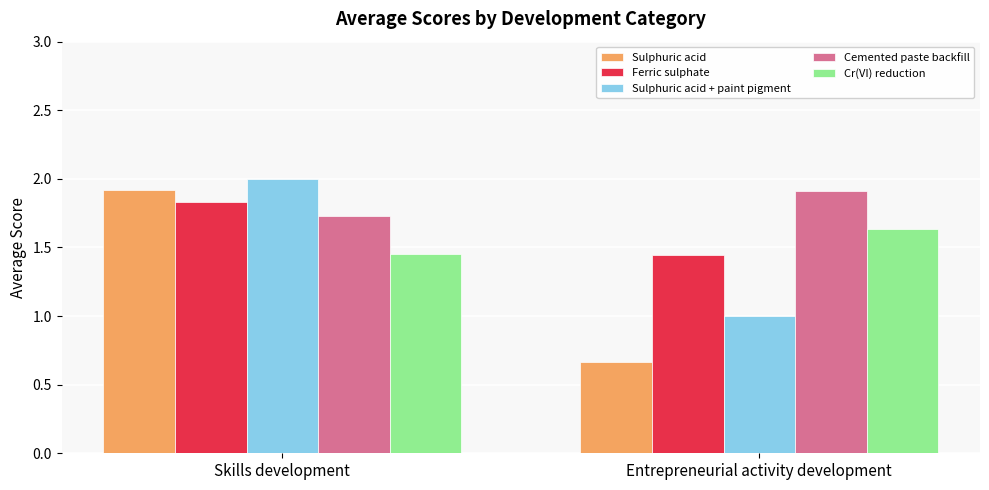

What is the maximum value for Sulphuric acid + paint pigment?

2.0